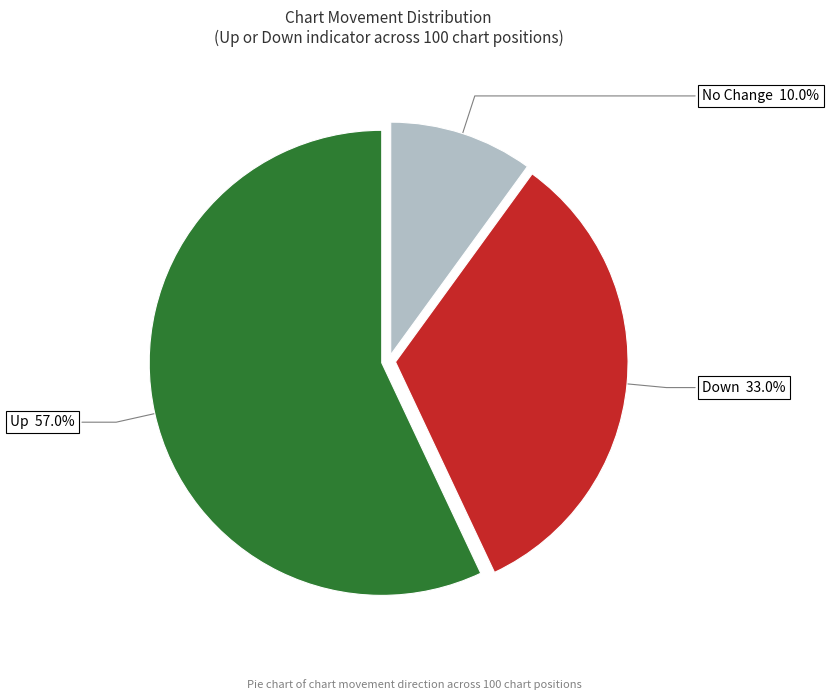

How many slices are in this pie chart?

3